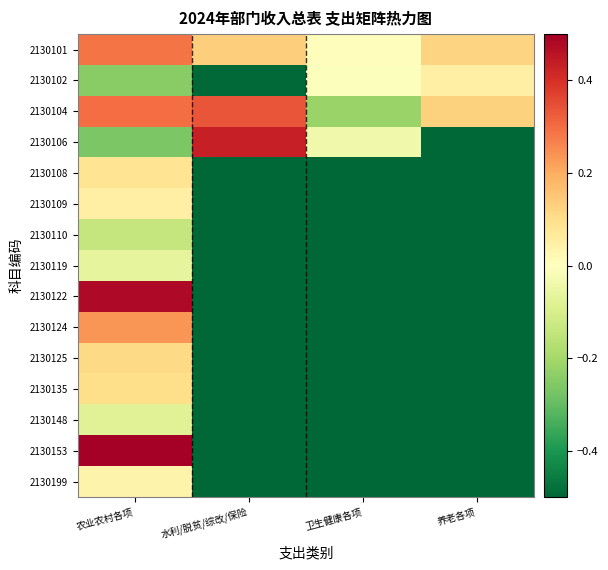

Rank the series at 农业农村各项 from lowest to highest value.

2130106, 2130102, 2130110, 2130148, 2130119, 2130199, 2130109, 2130108, 2130135, 2130125, 2130124, 2130101, 2130104, 2130122, 2130153